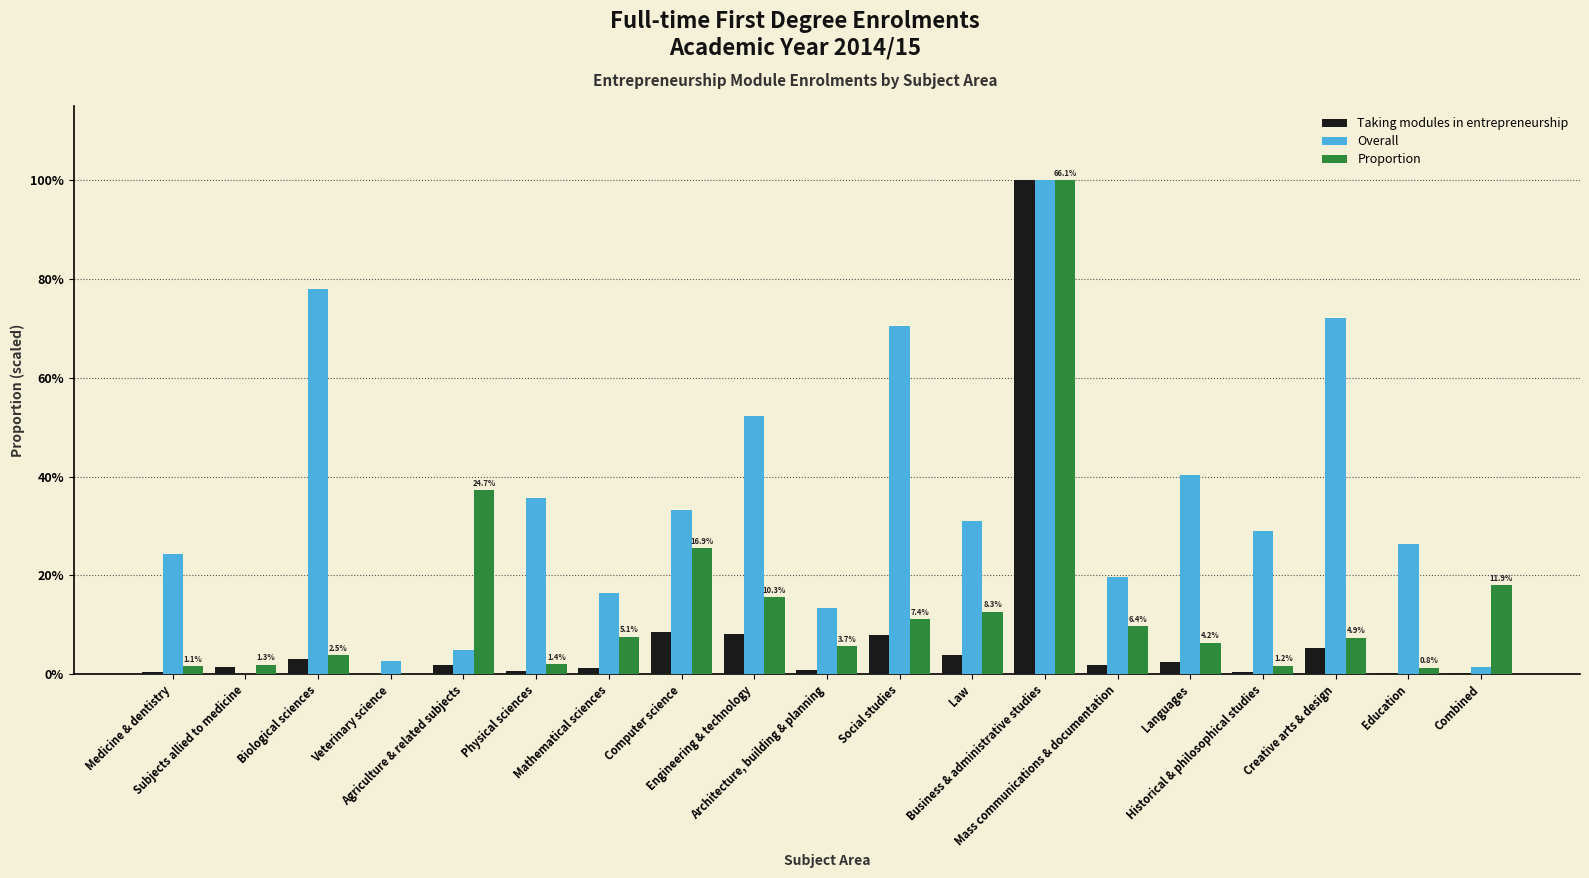

Reading left to right, list all the values displayed in this chart.

Taking modules in entrepreneurship: Medicine & dentistry=0.0	Subjects allied to medicine=0.0	Biological sciences=0.0	Veterinary science=0.0	Agriculture & related subjects=0.0	Physical sciences=0.0	Mathematical sciences=0.0	Computer science=0.1	Engineering & technology=0.1	Architecture, building & planning=0.0	Social studies=0.1	Law=0.0	Business & administrative studies=1.0	Mass communications & documentation=0.0	Languages=0.0	Historical & philosophical studies=0.0	Creative arts & design=0.1	Education=0.0	Combined=0.0
Overall: Medicine & dentistry=0.2	Subjects allied to medicine=0.0	Biological sciences=0.8	Veterinary science=0.0	Agriculture & related subjects=0.0	Physical sciences=0.4	Mathematical sciences=0.2	Computer science=0.3	Engineering & technology=0.5	Architecture, building & planning=0.1	Social studies=0.7	Law=0.3	Business & administrative studies=1.0	Mass communications & documentation=0.2	Languages=0.4	Historical & philosophical studies=0.3	Creative arts & design=0.7	Education=0.3	Combined=0.0
Proportion: Medicine & dentistry=0.0	Subjects allied to medicine=0.0	Biological sciences=0.0	Veterinary science=0.0	Agriculture & related subjects=0.4	Physical sciences=0.0	Mathematical sciences=0.1	Computer science=0.3	Engineering & technology=0.2	Architecture, building & planning=0.1	Social studies=0.1	Law=0.1	Business & administrative studies=1.0	Mass communications & documentation=0.1	Languages=0.1	Historical & philosophical studies=0.0	Creative arts & design=0.1	Education=0.0	Combined=0.2